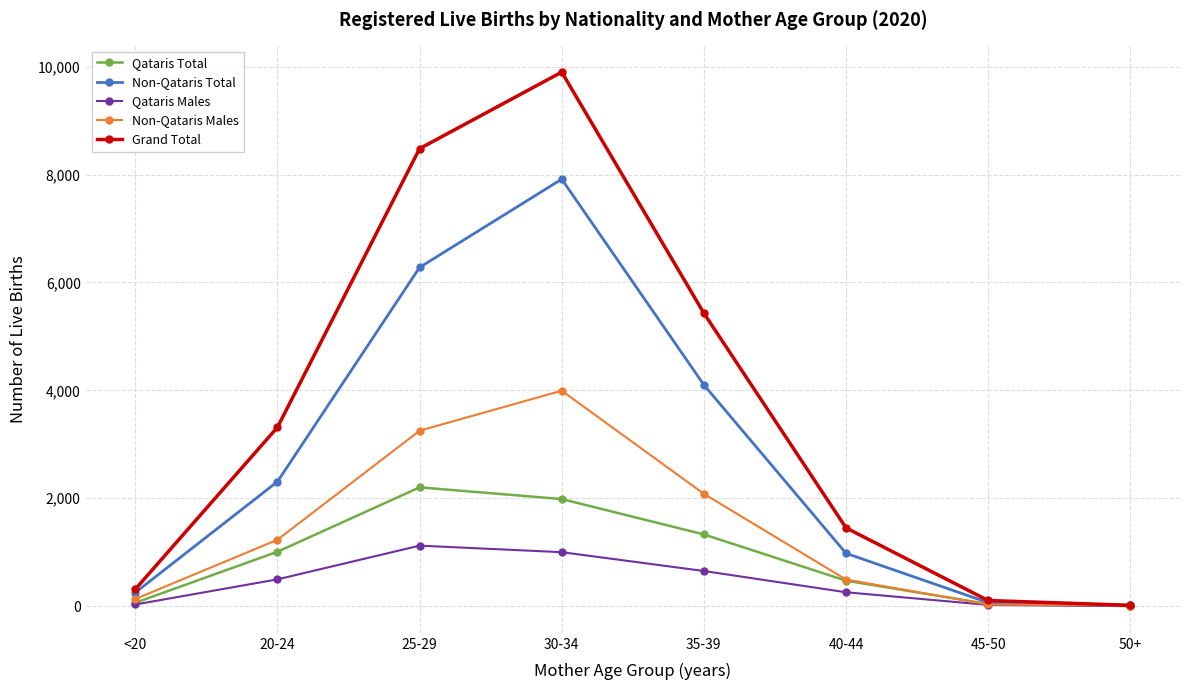

The value of Qataris Males at 30-34 is 1000. True or false?

True